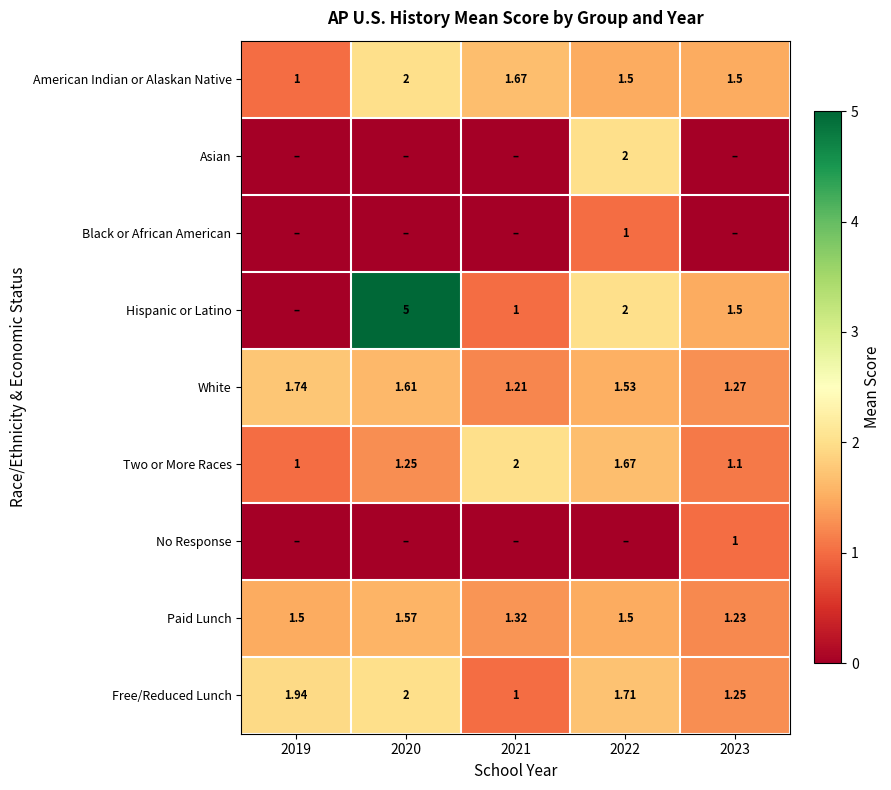

What is the difference between the maximum and minimum values in the Asian series?

2.0